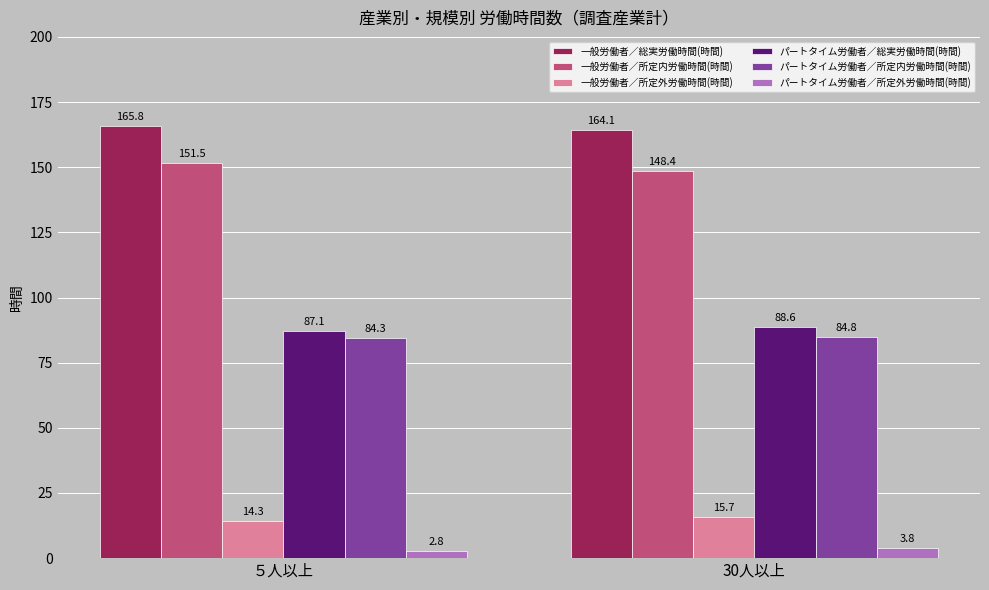

Rank the categories by パートタイム労働者／総実労働時間(時間) value from highest to lowest.

30人以上, ５人以上